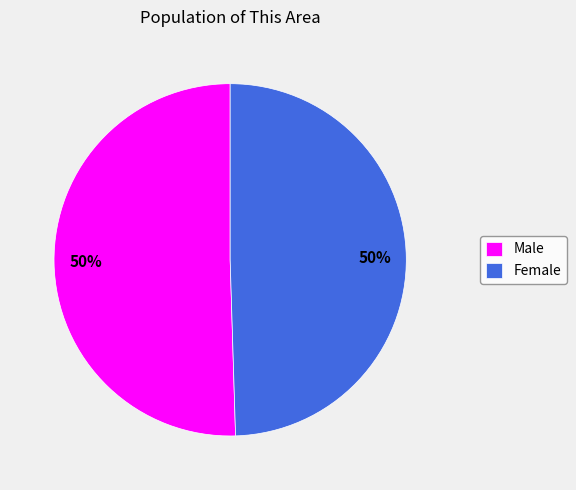

How many slices are in this pie chart?

2